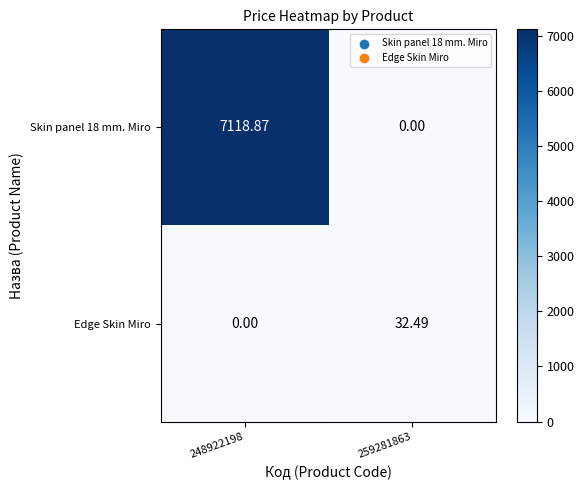

At 259281863, list the series in order from largest to smallest.

Edge Skin Miro, Skin panel 18 mm. Miro